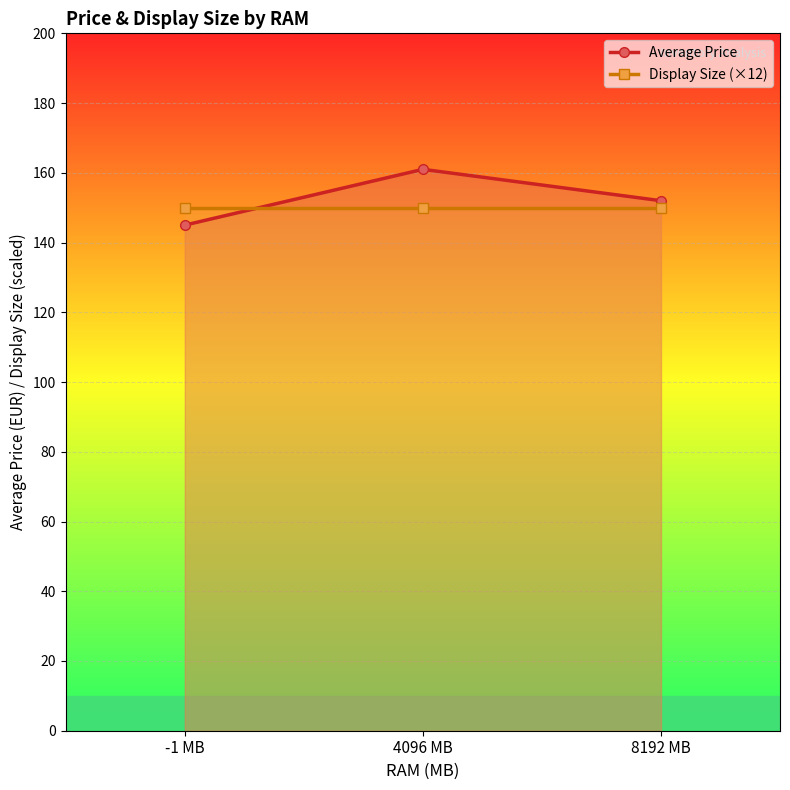

What is the sum of the Average Price values at 4096 MB and -1 MB?

306